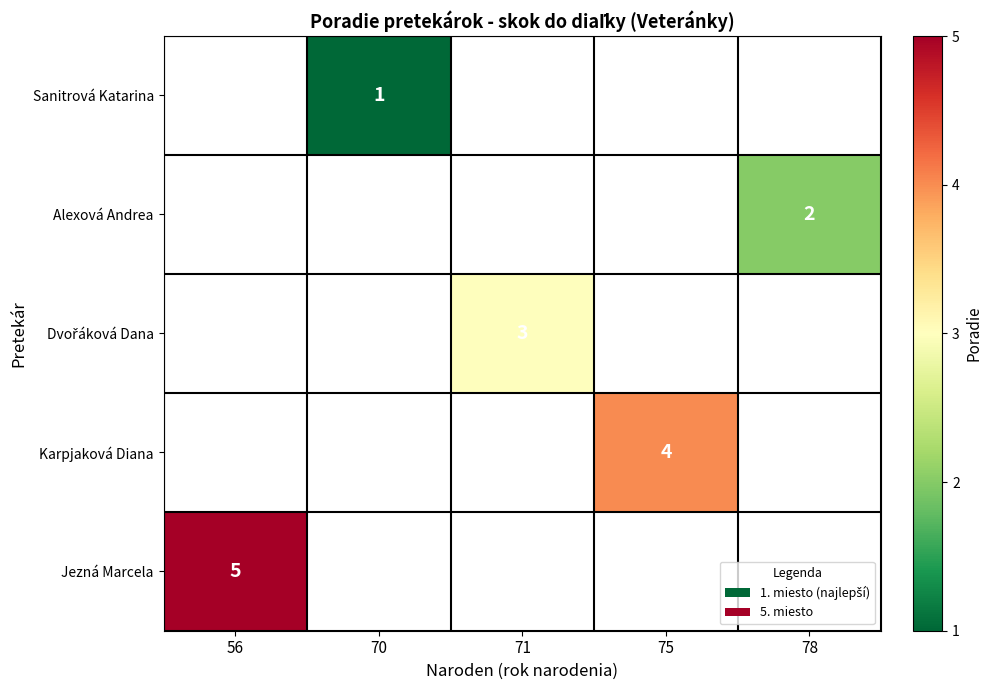

How many data points does each series have?

5